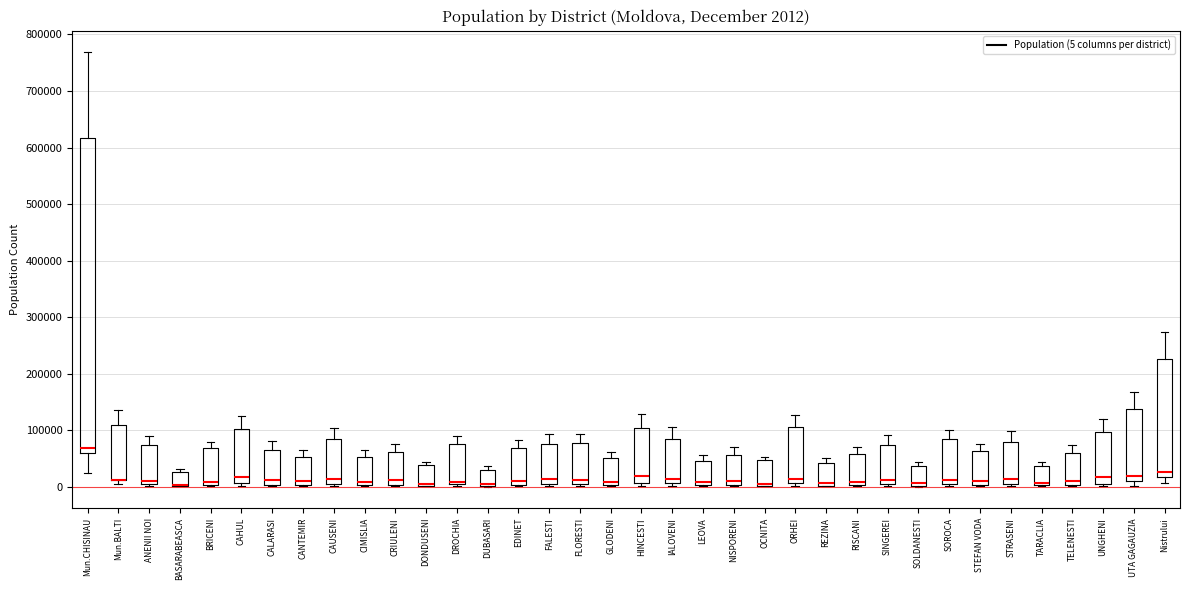

Comparing the boxes themselves (not the whiskers), which one is the tallest?

Mun.CHISINAU